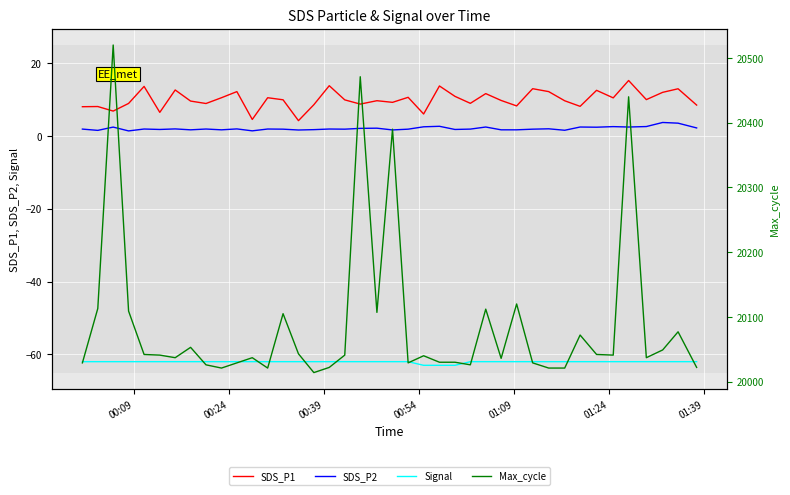

Which series has the widest spread of values?

Max_cycle